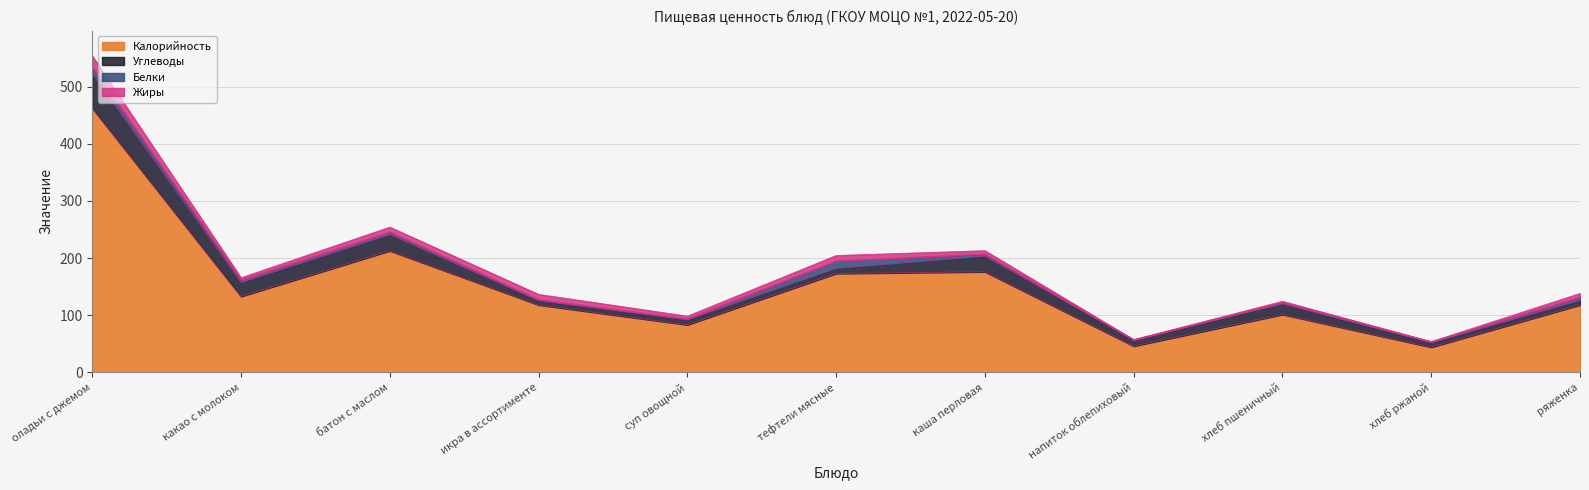

What is the maximum value for Жиры?

19.0